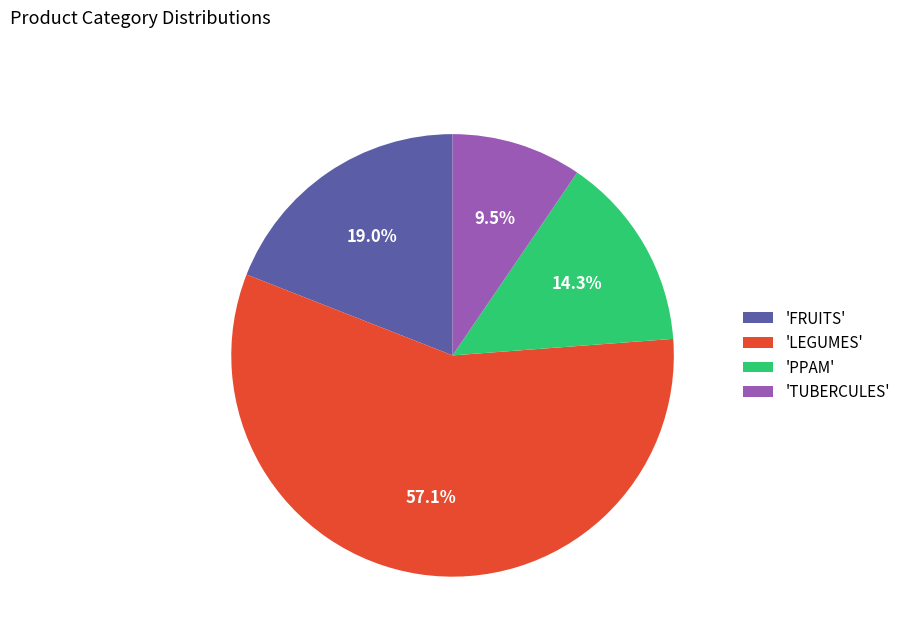

Which slice represents more than half of the pie?

'LEGUMES'